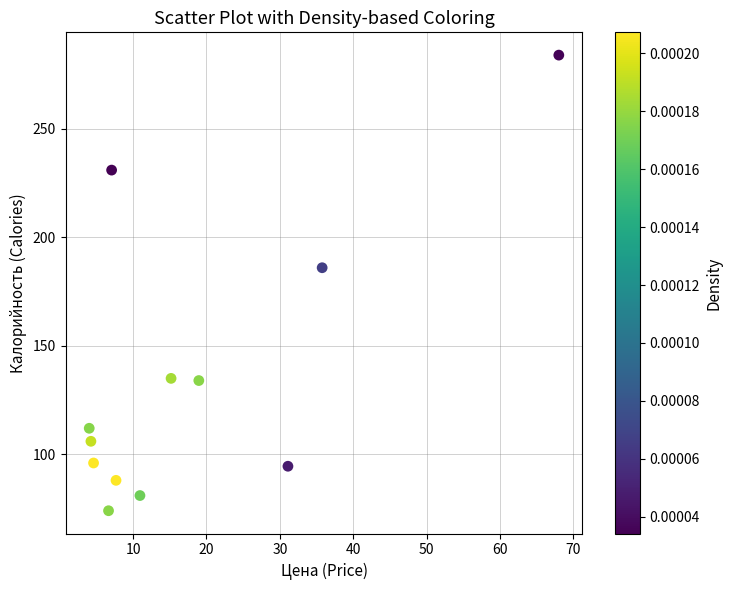

What is the range of X values (max minus min)?

64.0